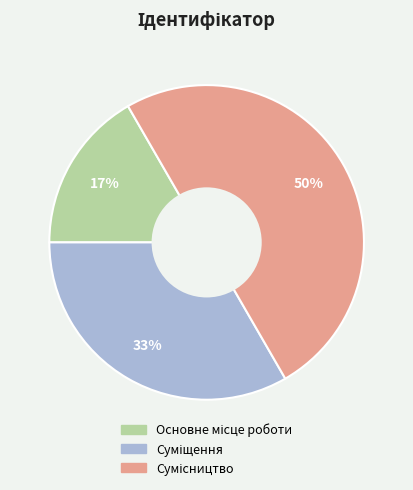

To the nearest percent, what is the difference between the largest and smallest slice percentages?

33%